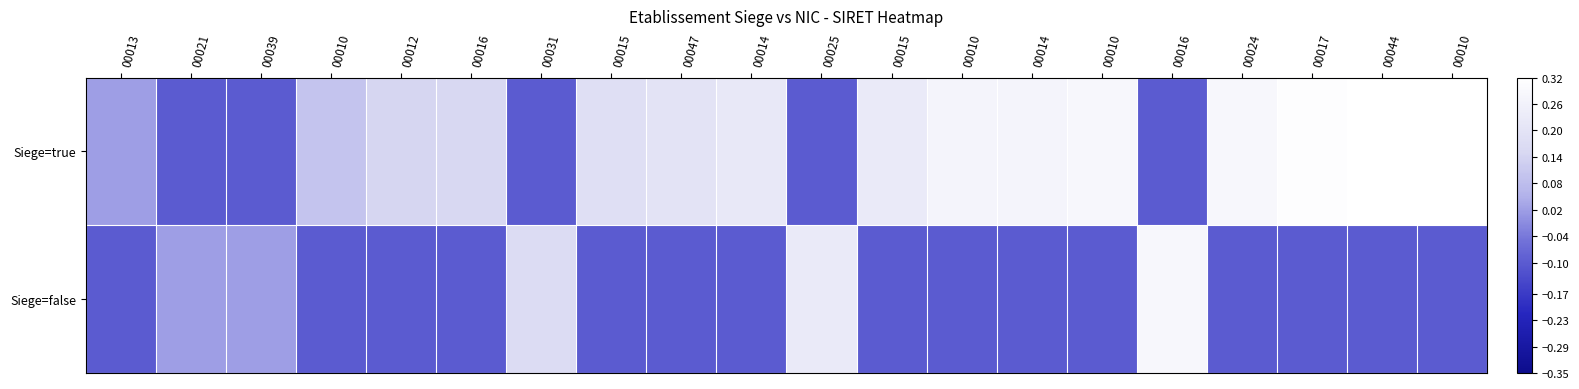

List the series in order of their peak value, lowest first.

Siege=false, Siege=true